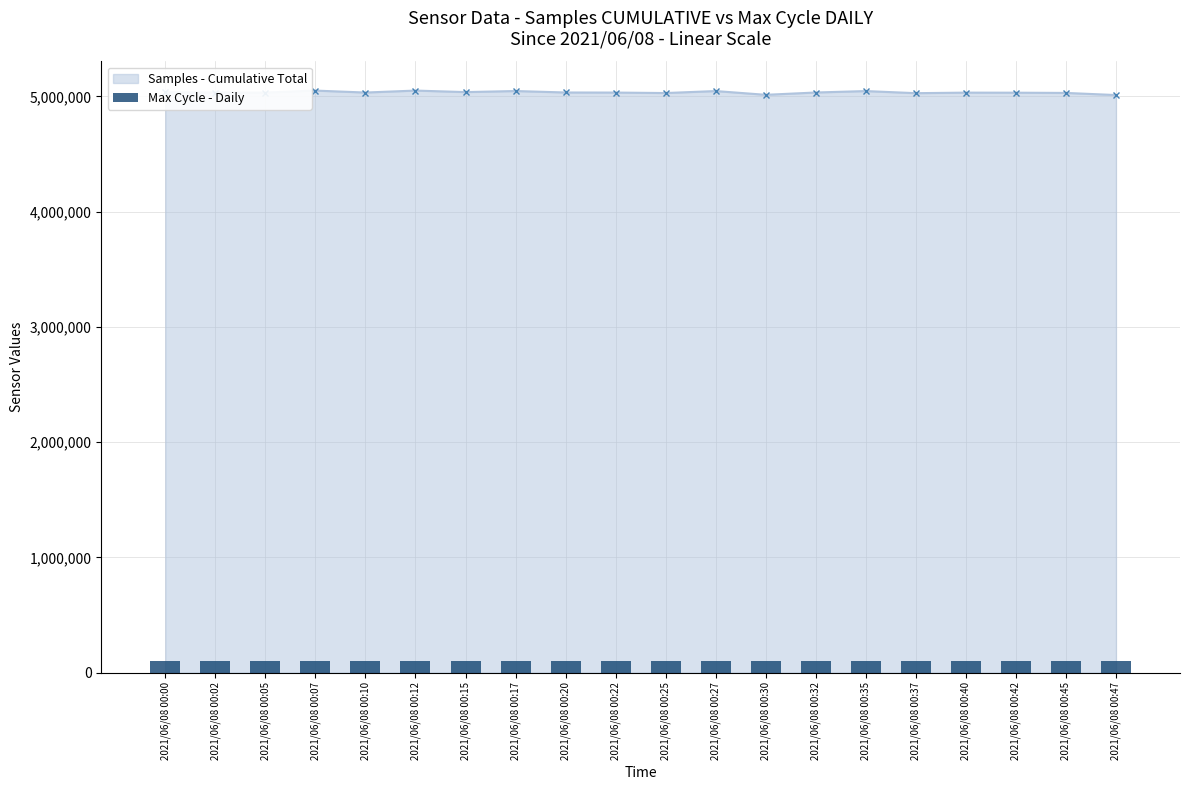

What is the value of the 14th bar from the left?

96901